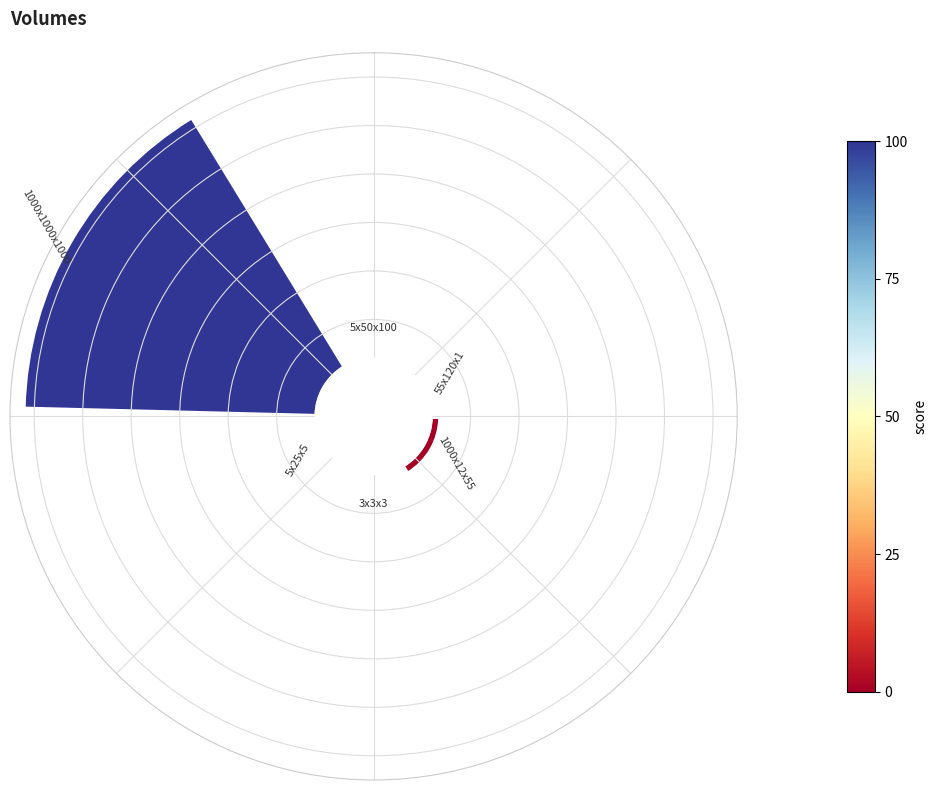

The 3 slice represents 1% of the pie. True or false?

False